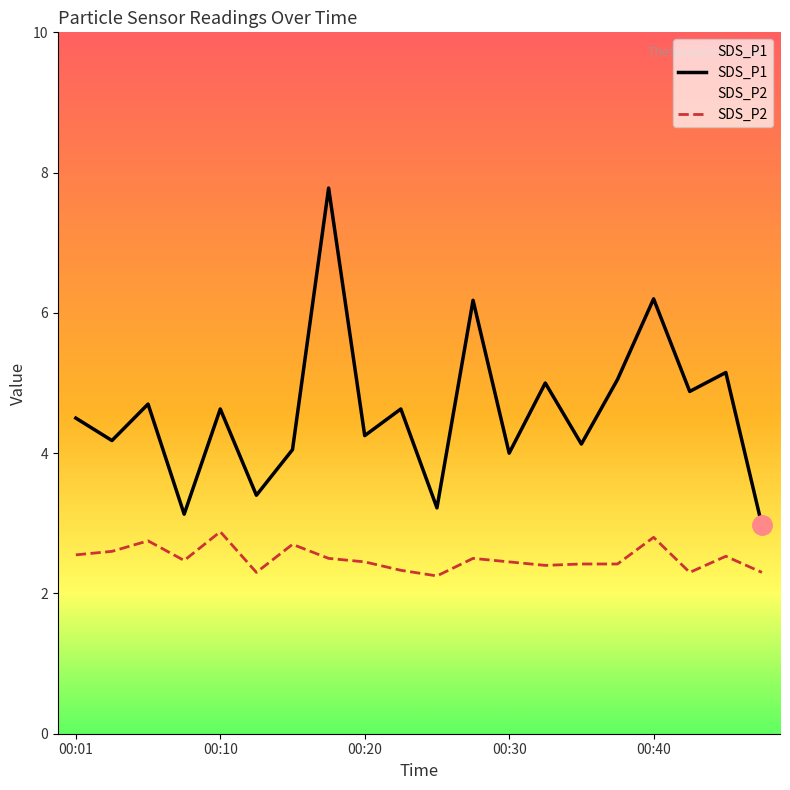

True or false: SDS_P1 and SDS_P2 intersect in this chart.

False